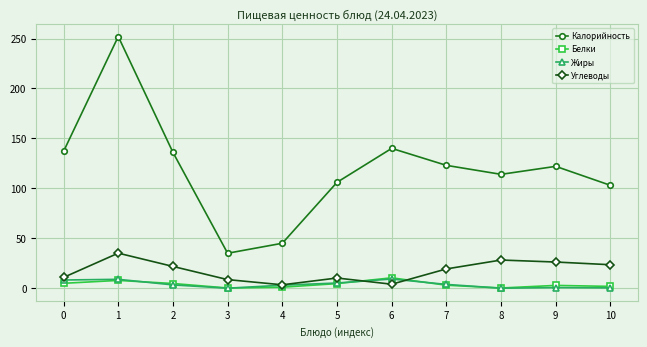

True or false: Калорийность and Белки cross at least once.

False